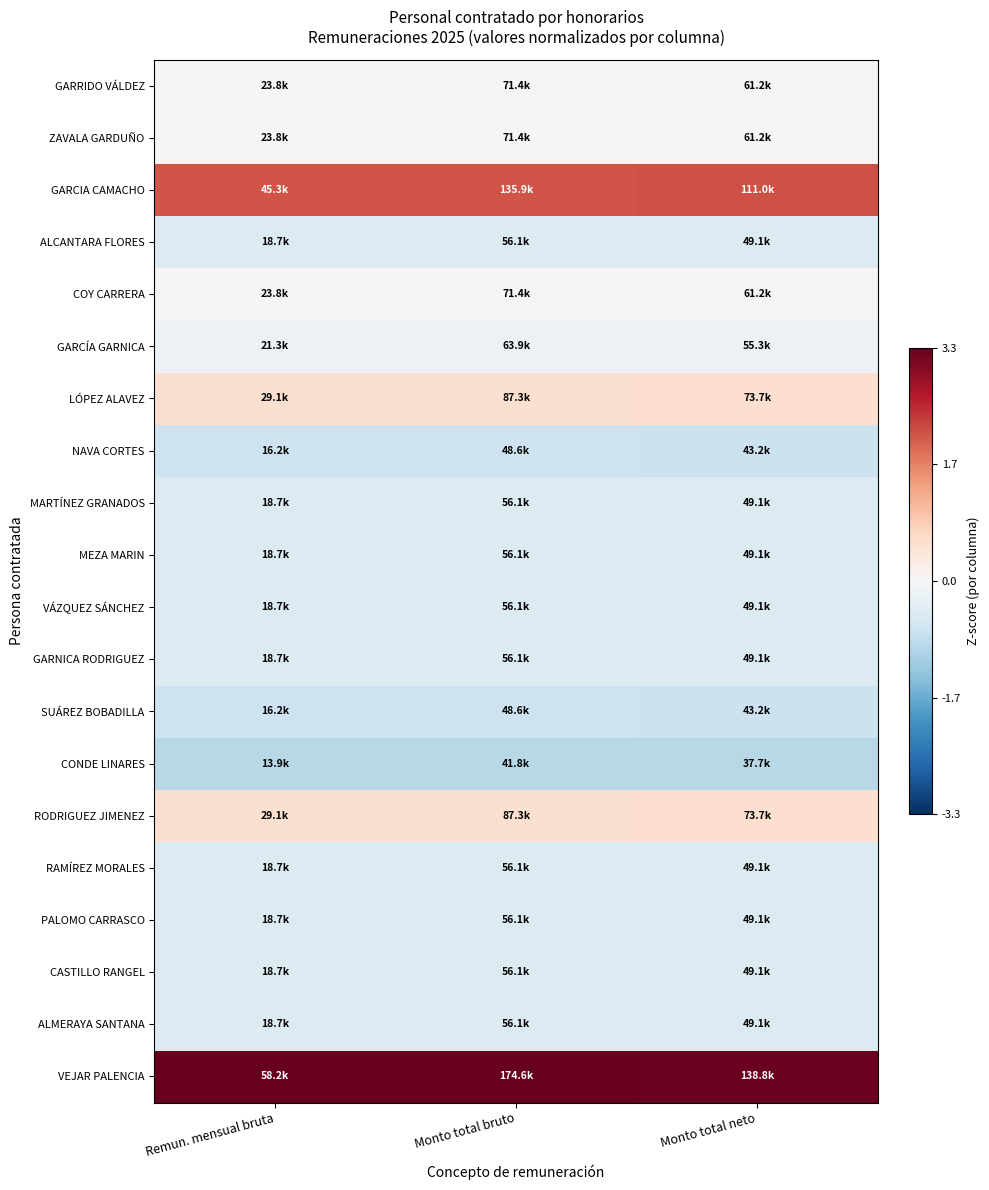

Which series has the widest spread of values?

VEJAR PALENCIA